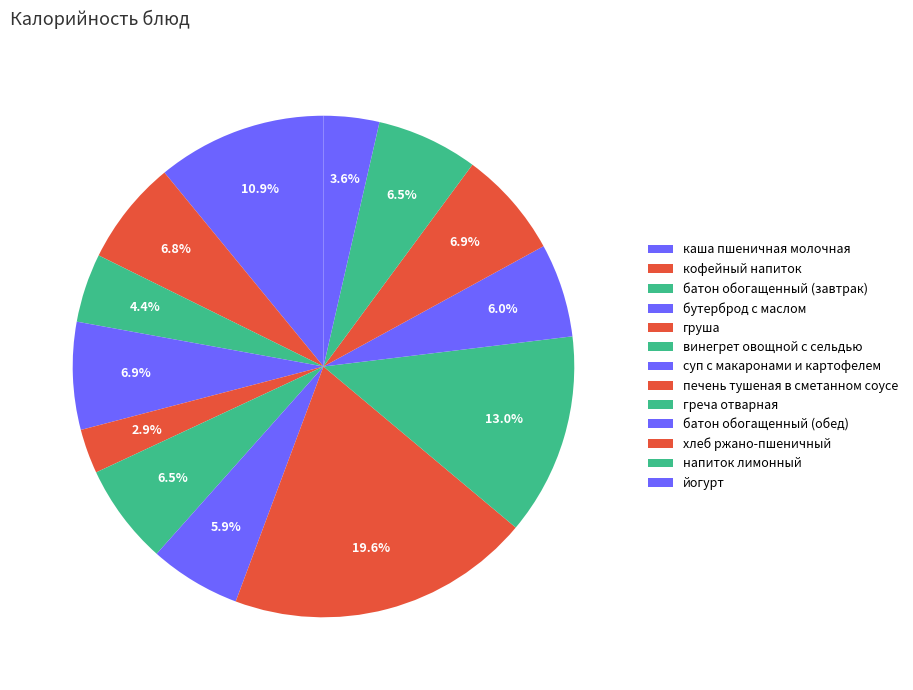

Count the number of slices in the pie.

13